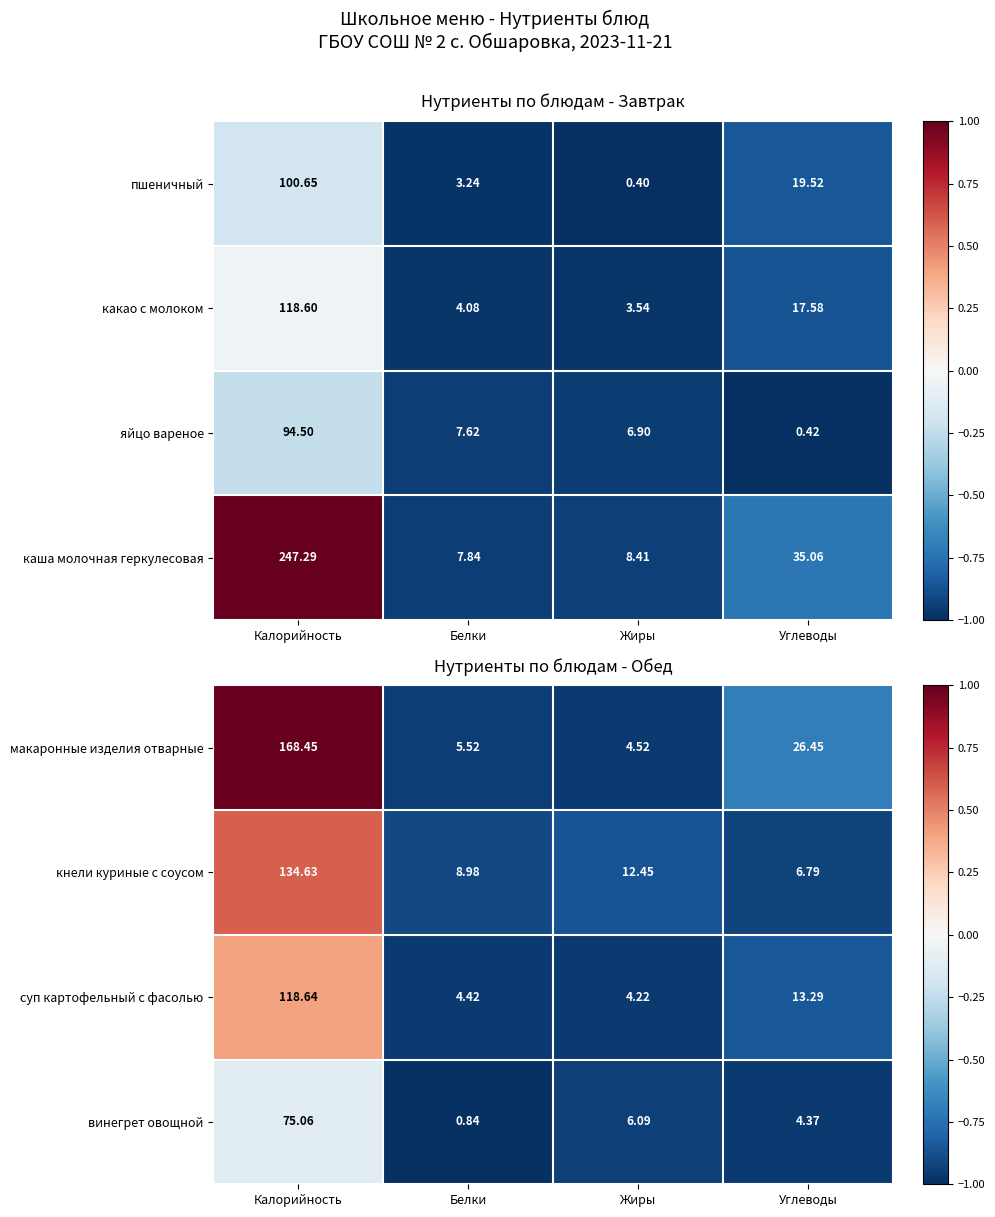

List the labels in order of суп картофельный с фасолью value, largest first.

Калорийность, Углеводы, Белки, Жиры